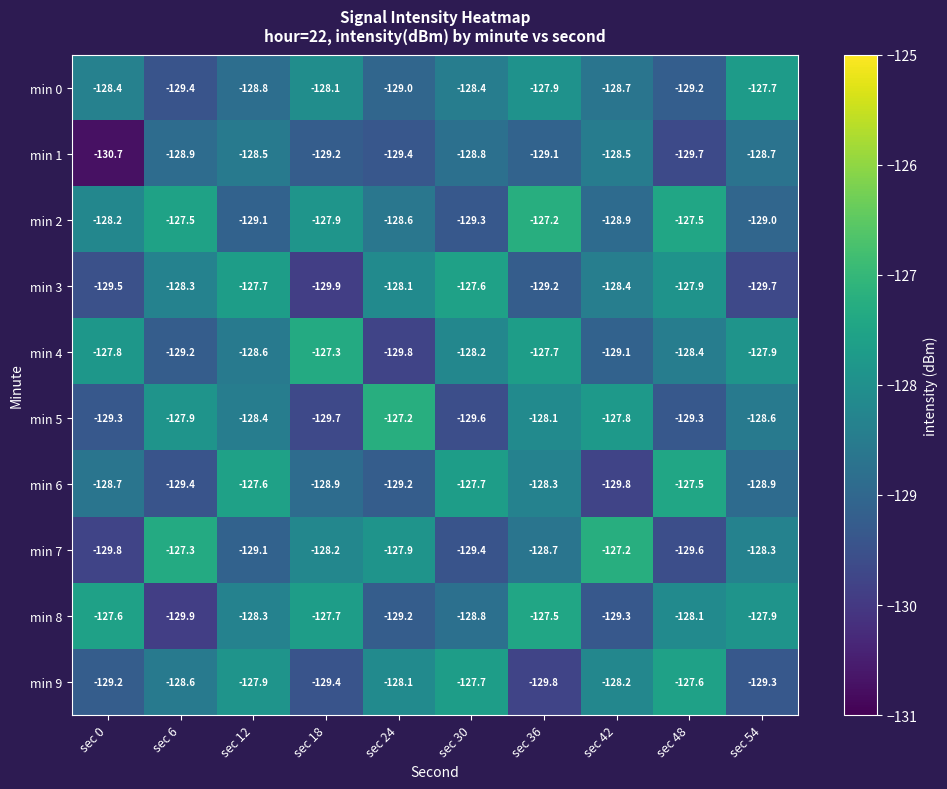

The value of min 9 at sec 42 is -31.0. True or false?

False